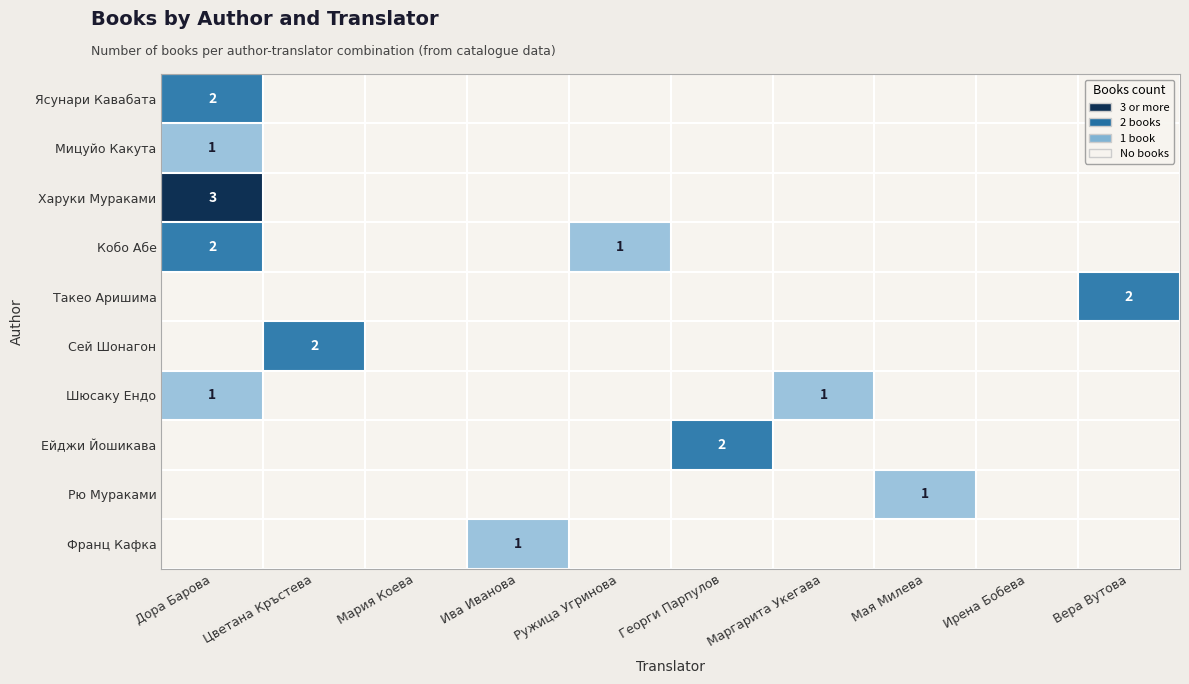

What is the sum of the Кобо Абе values at Дора Барова and Ружица Угринова?

3